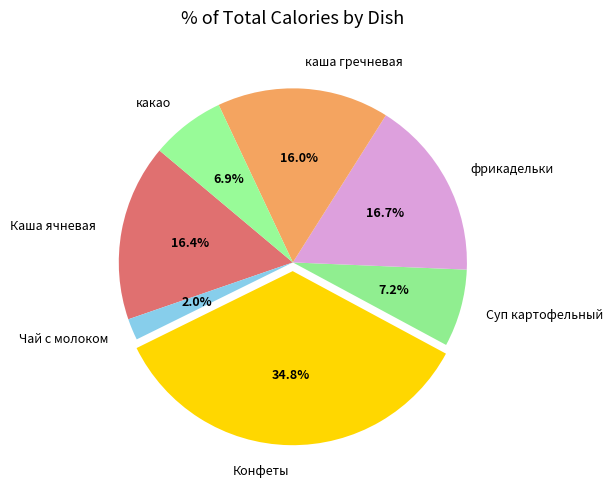

Combined, what portion of the pie is Каша ячневая and Чай с молоком?

18.4%